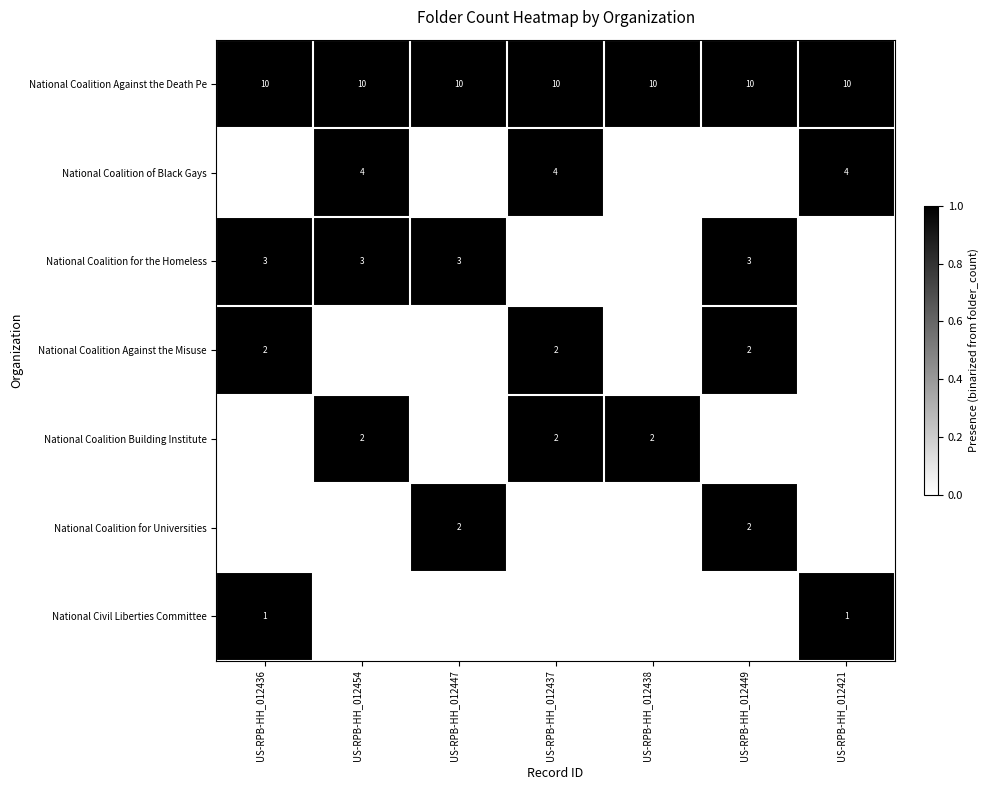

What is the lowest value of the National Coalition Against the Death Pe series?

10